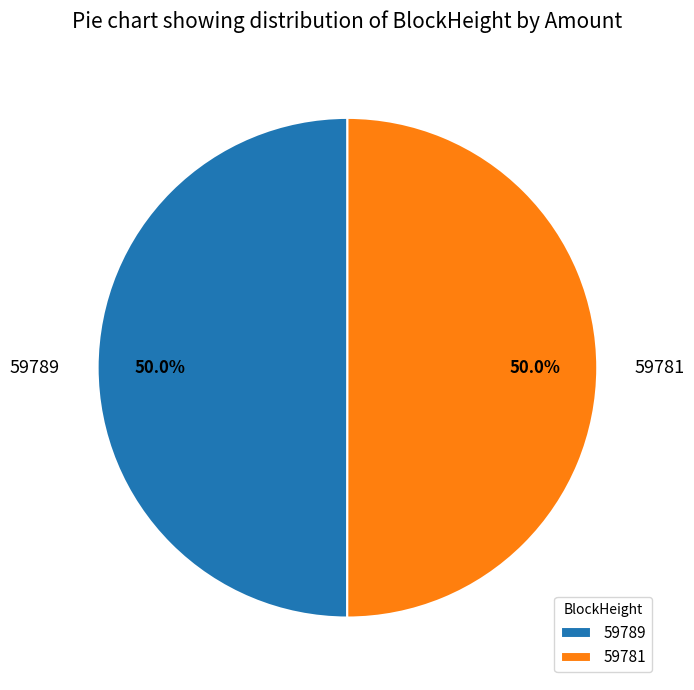

What is the total percentage of 59789 and 59781?

100.0%